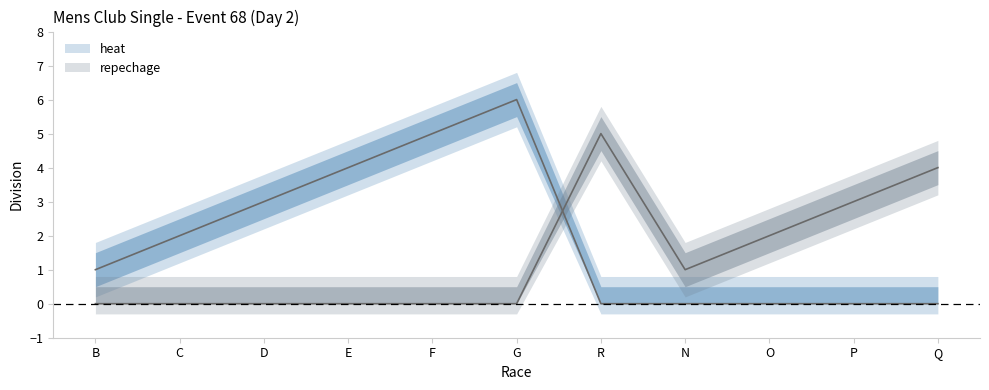

Between G and O, which series saw the biggest shift?

heat